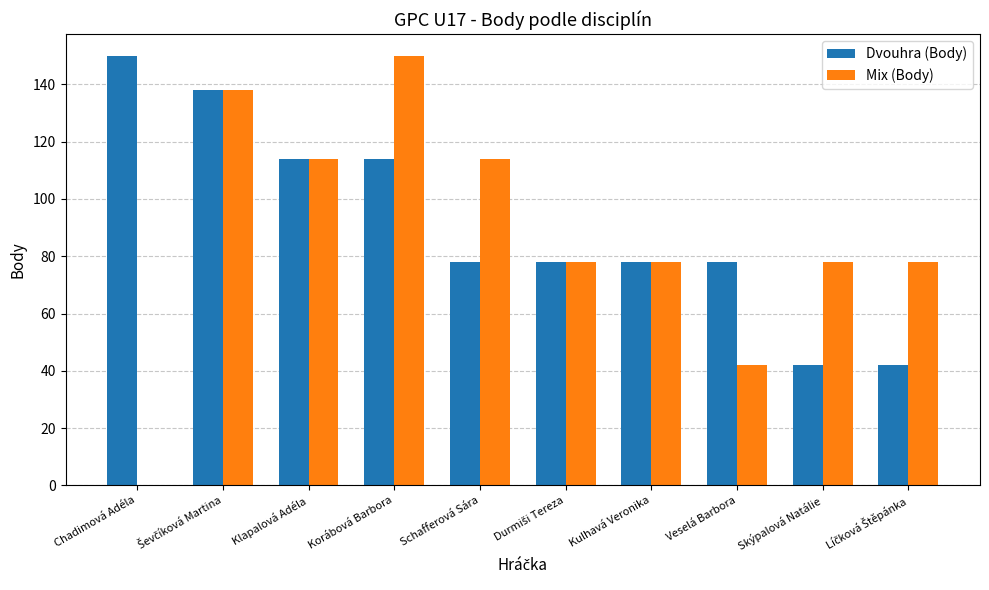

What value does the Mix (Body) series have at Klapalová Adéla?

114